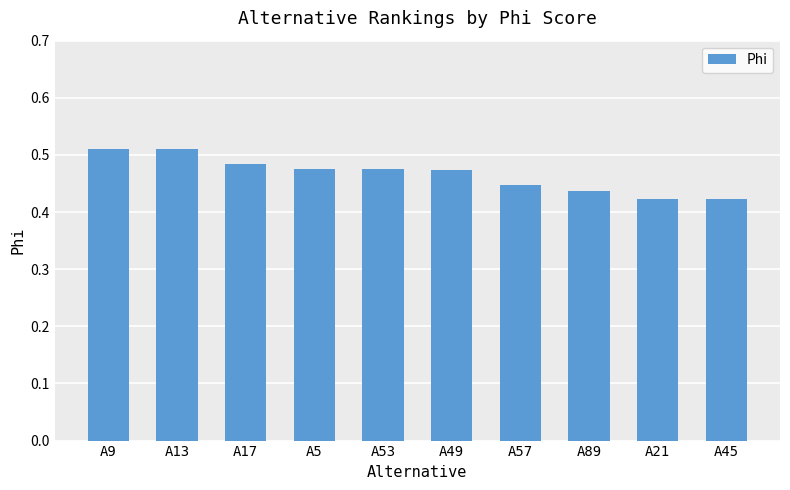

What is the sum of all values?

4.7